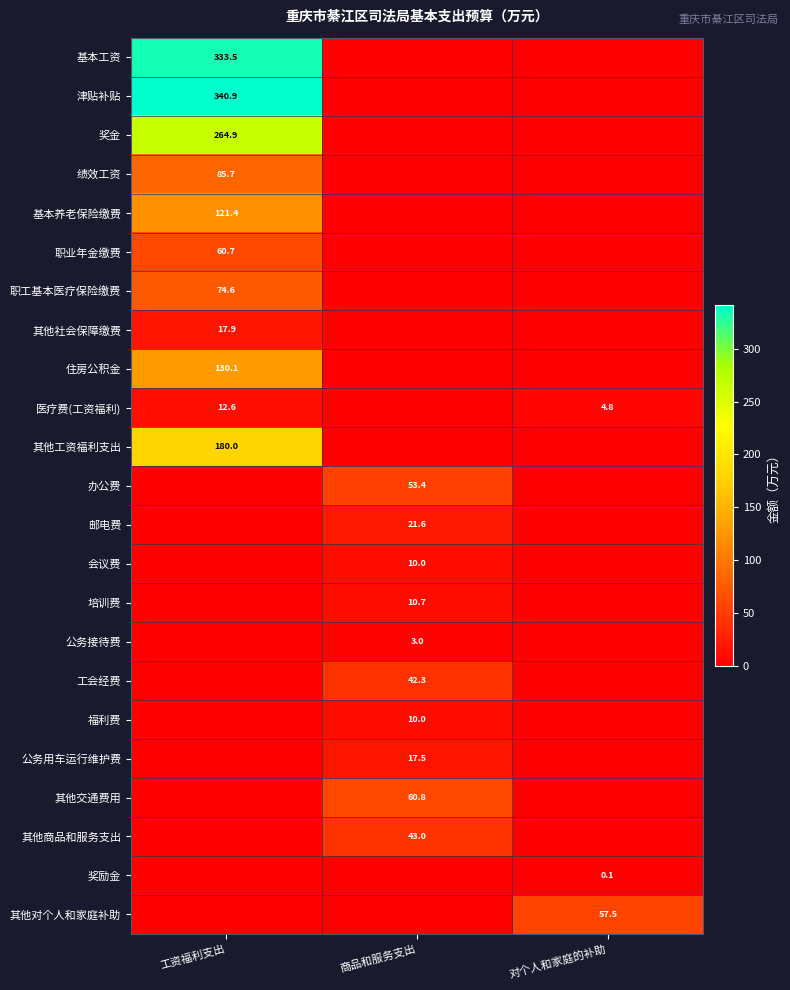

At which category is the sum across all series the highest?

工资福利支出